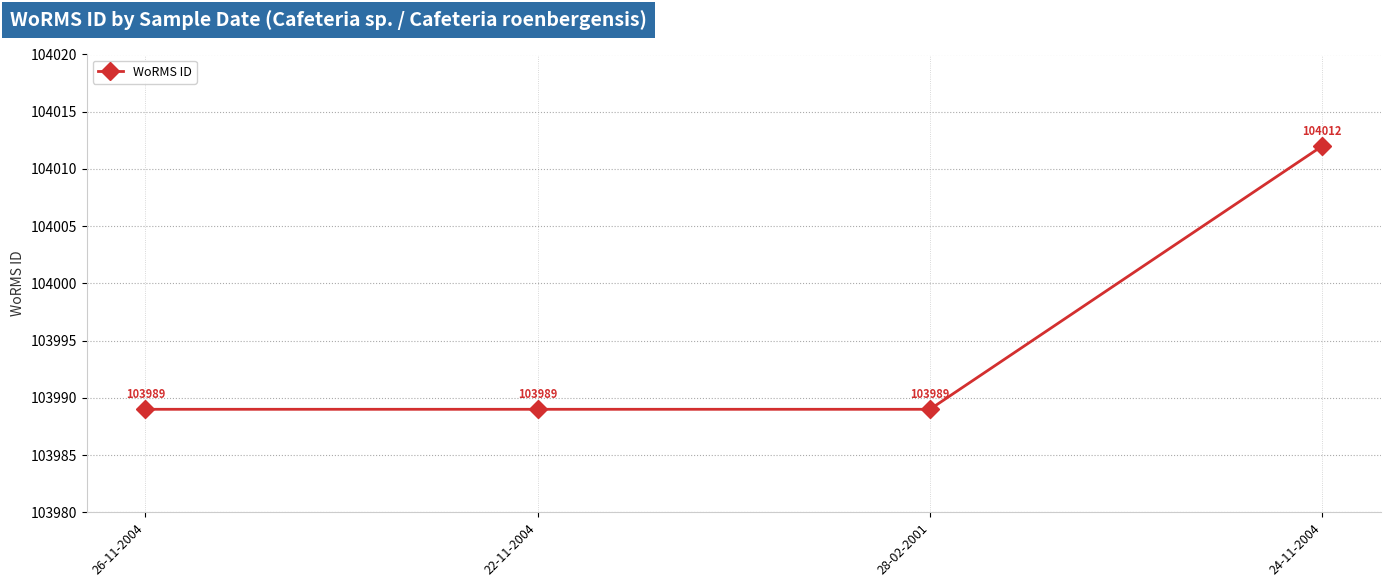

How many data points are above 103989?

1